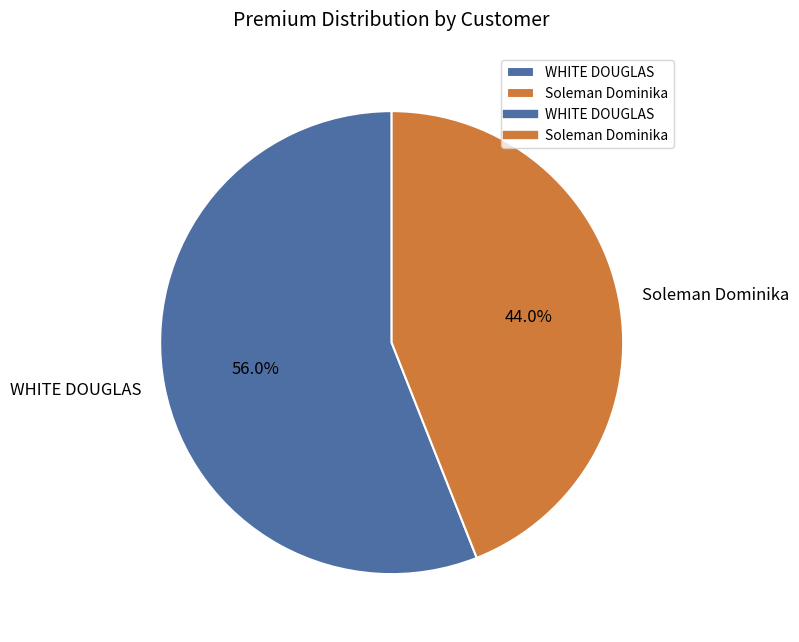

Approximately how many times larger is the value at WHITE DOUGLAS compared to Soleman Dominika?

1.3